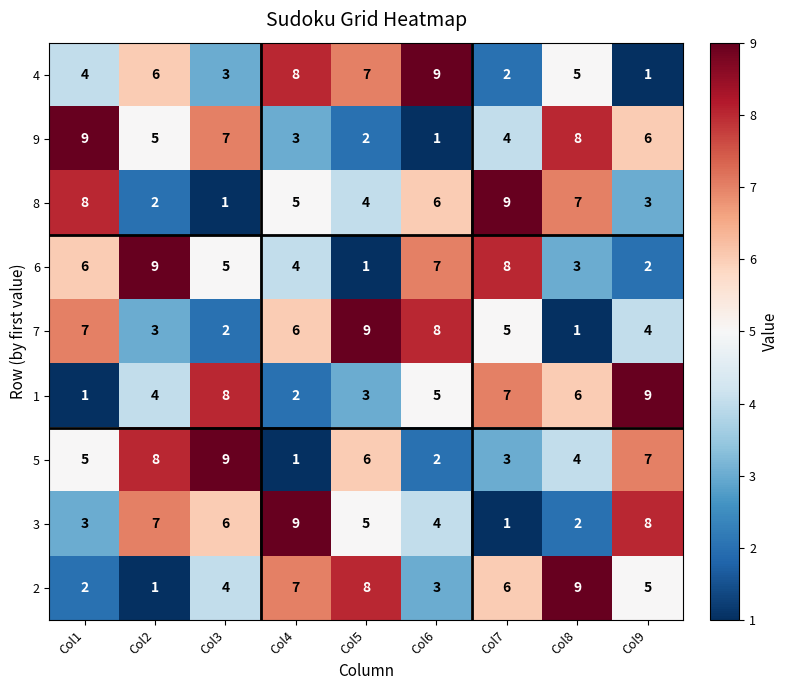

What is the spread (max minus min) of values at Col9?

8